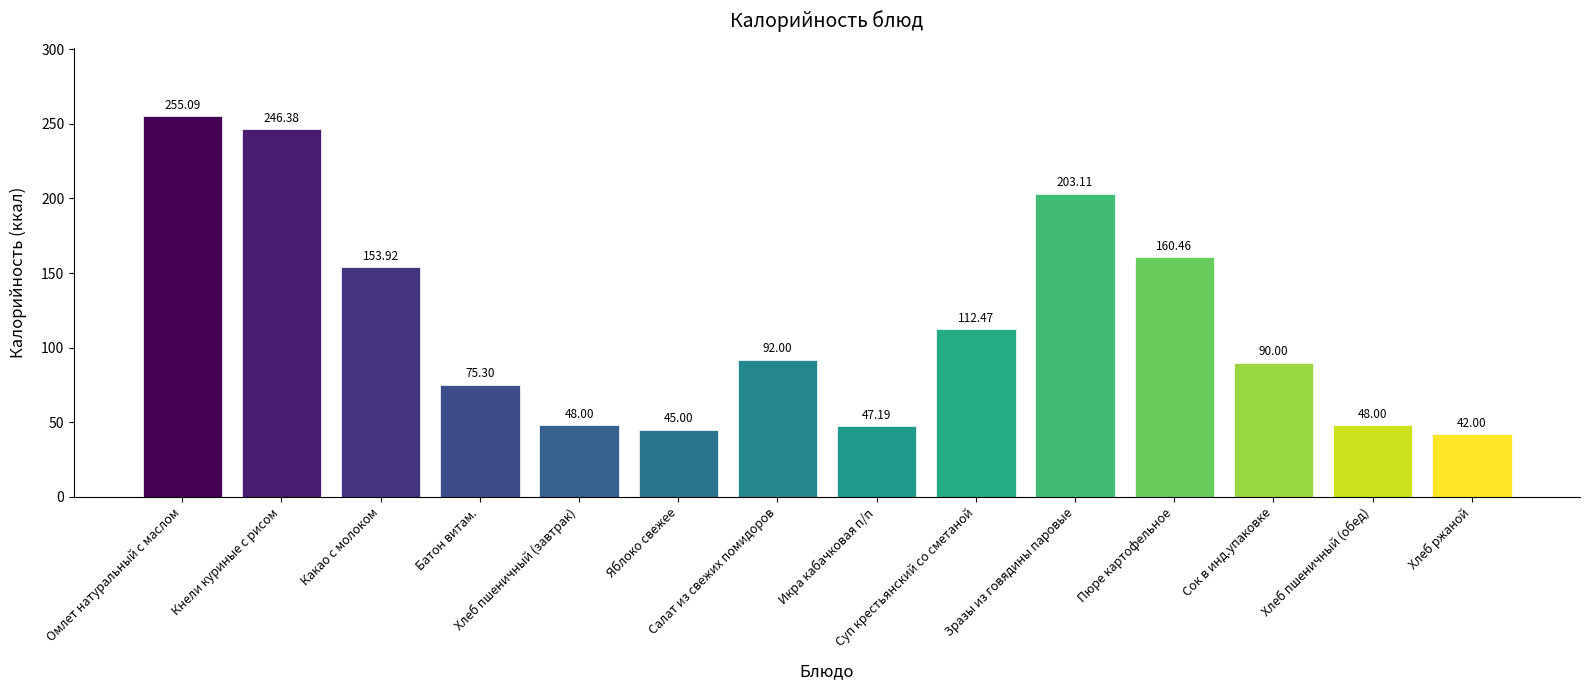

What is the maximum value shown in the chart?

255.1